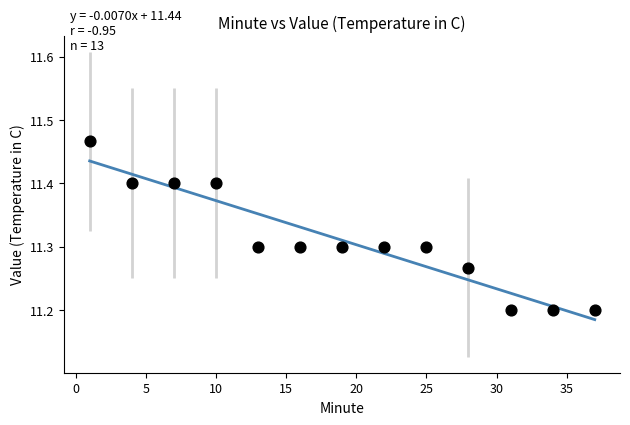

What is the range of Y values (max minus min)?

0.3